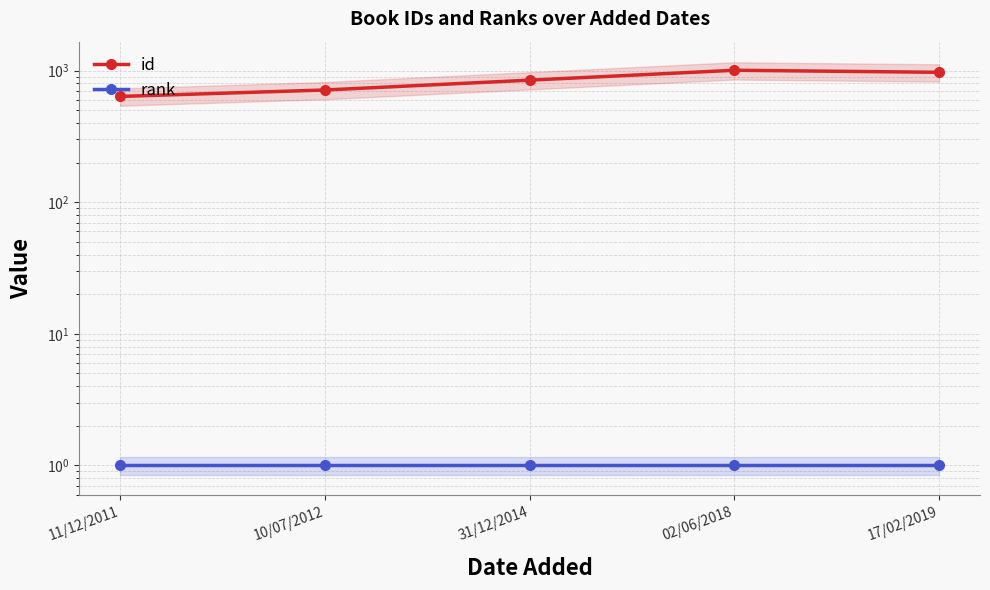

At which label does id reach its minimum?

11/12/2011